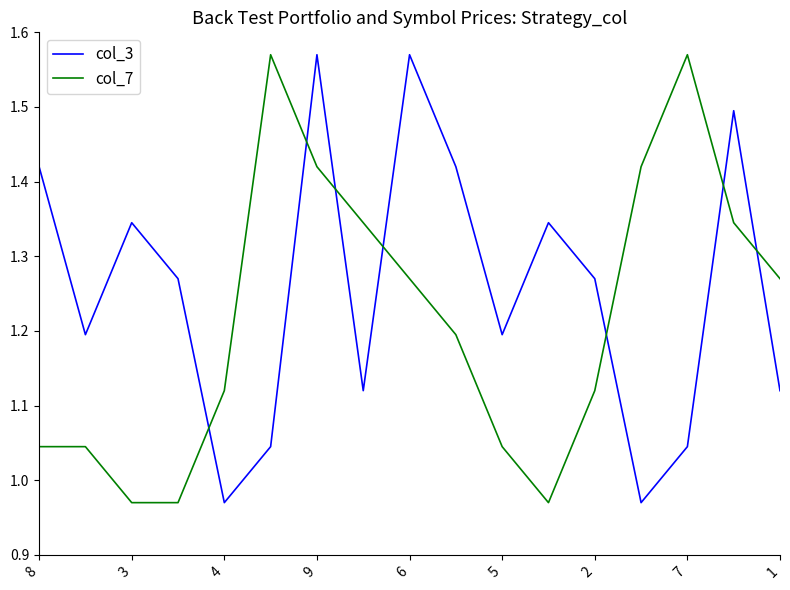

Is this an area chart (filled region under the line)?

No